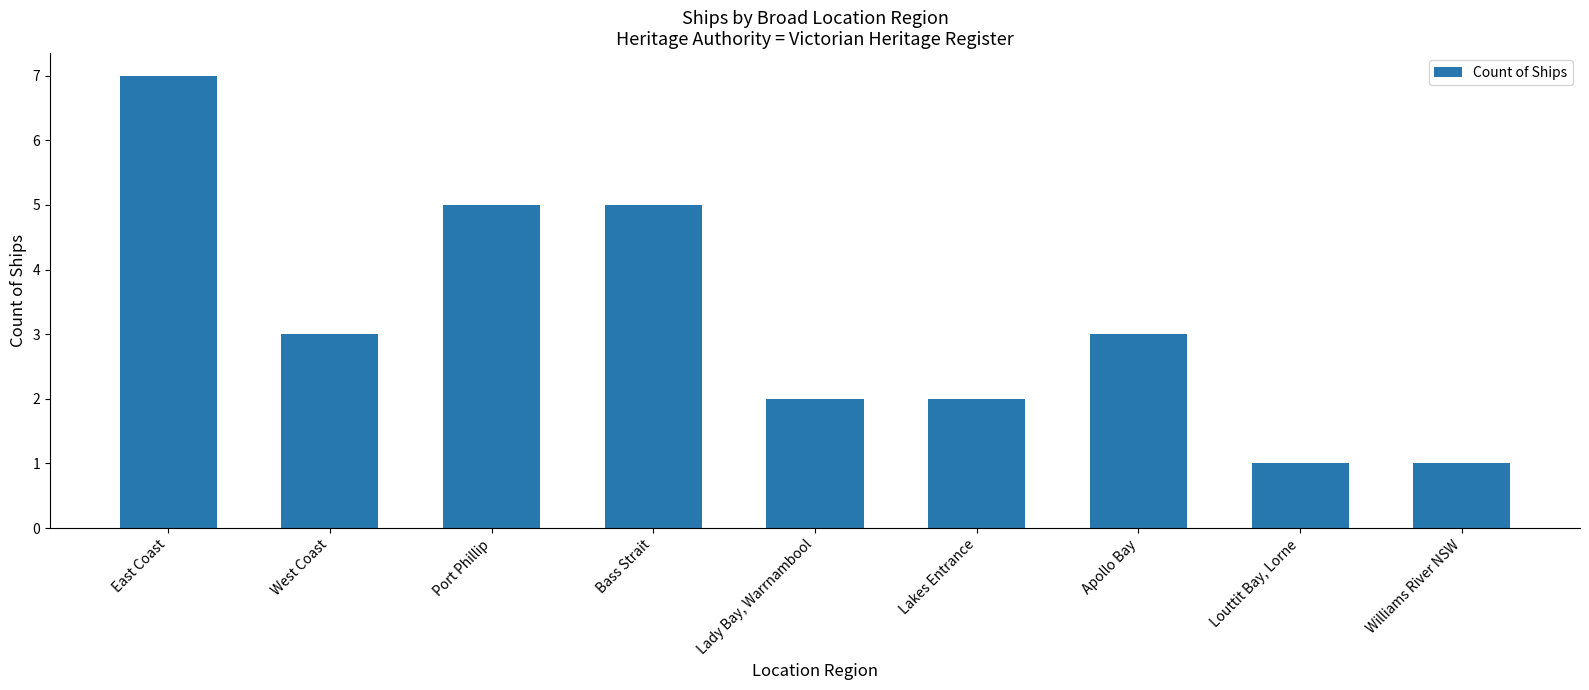

What is the greatest value displayed?

7